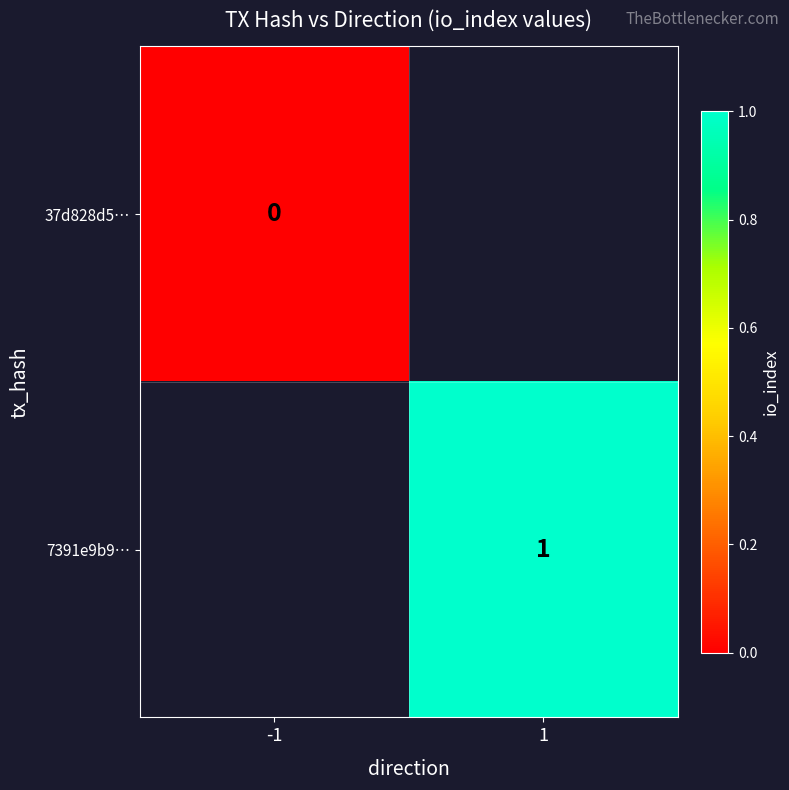

True or false: 7391e9b9… has a value of 1 at 1.

True